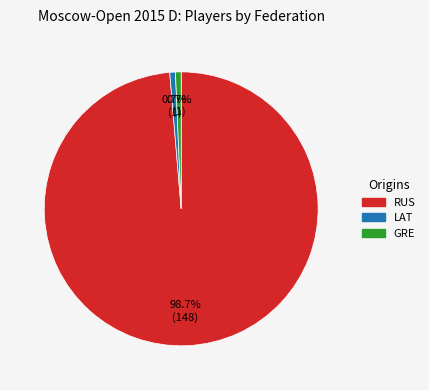

Is there any slice that represents more than half of the pie?

Yes